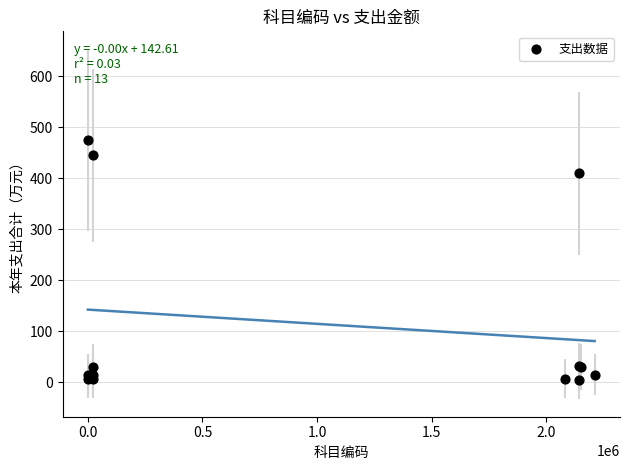

What Y value in the scatter plot is closest to 239?

409.6